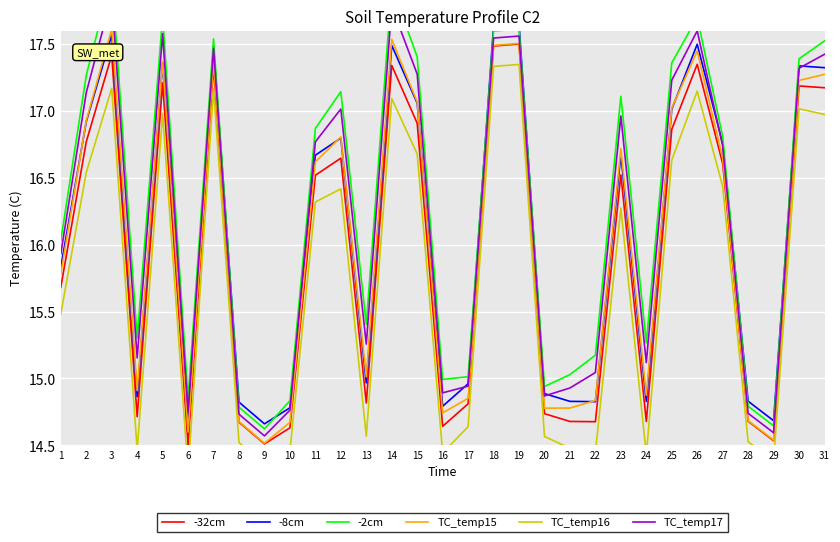

At which category is the sum across all series the highest?

3